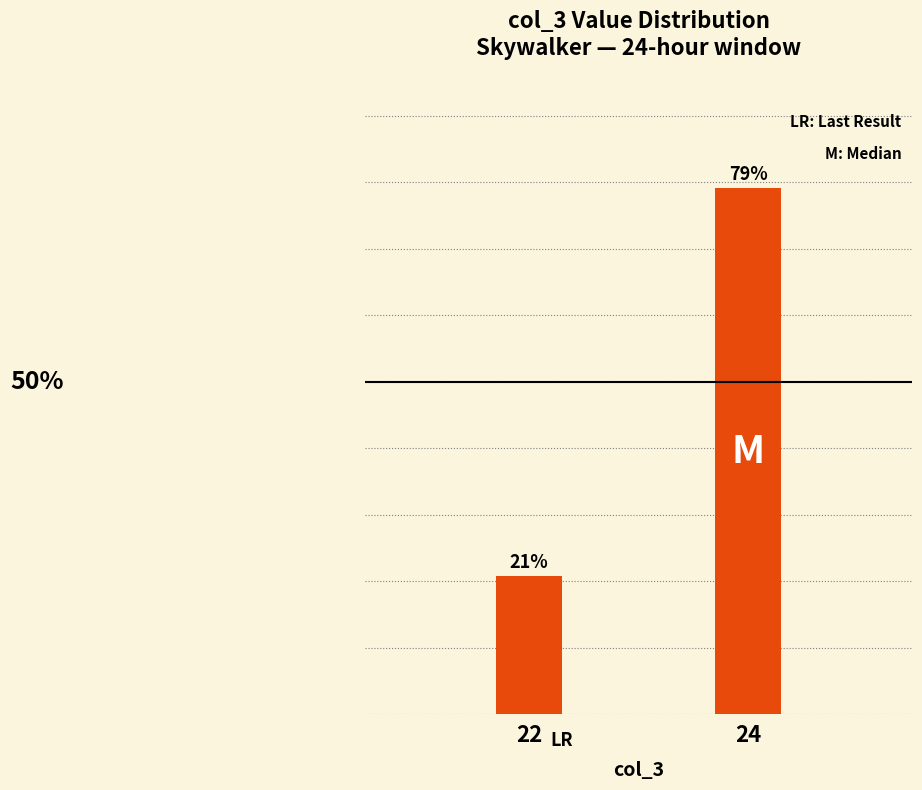

List the labels in order of value, smallest first.

22, 24